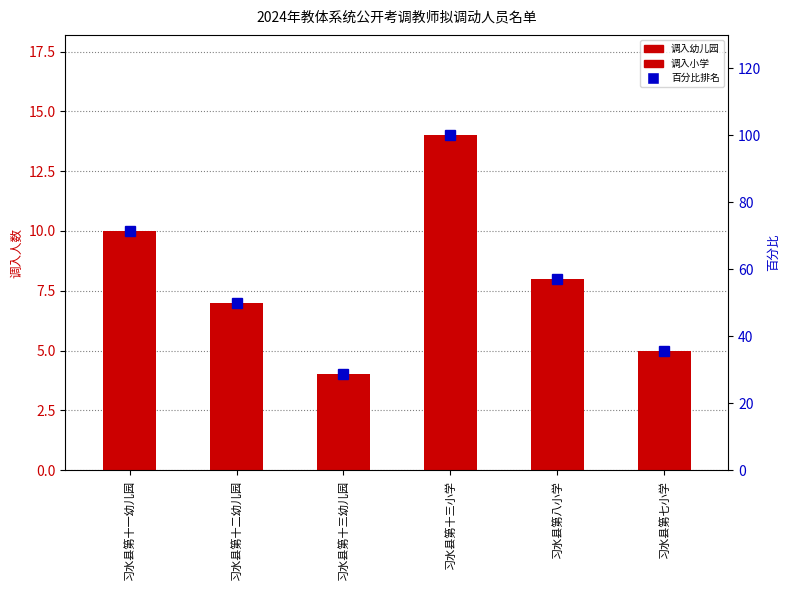

What is the difference between the 调入小学 values at 习水县第十一幼儿园 and 习水县第十三小学?

14